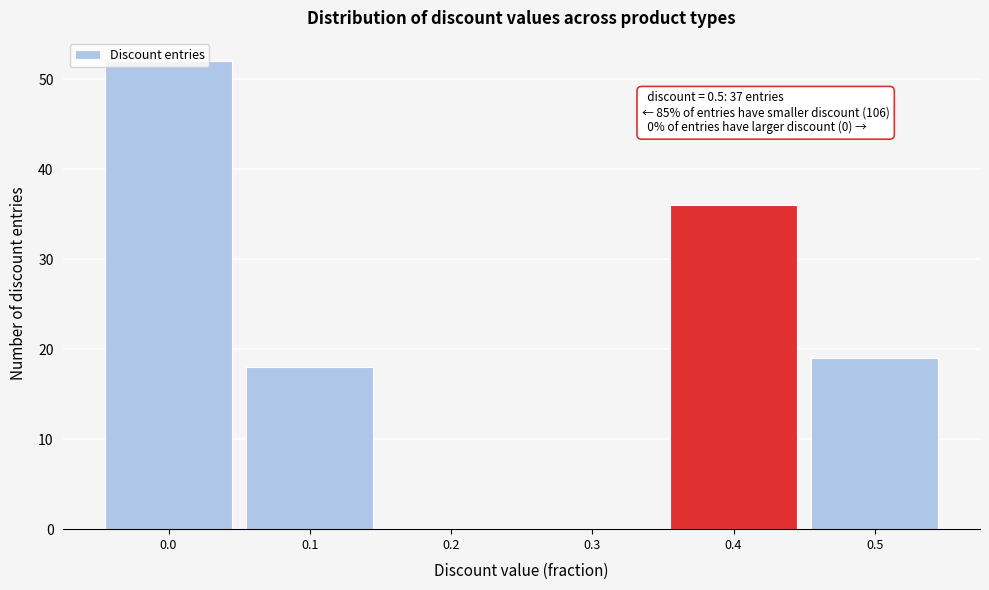

What is the sum of all values?

125